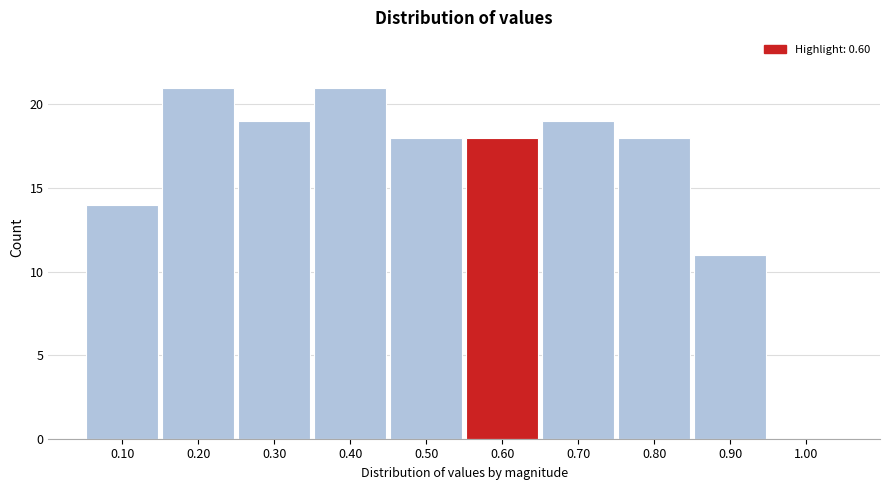

Reading left to right, list every bar in this chart as the range it spans on the x-axis followed by its height. The values are not printed on the chart, so give them approximately, as read against the axis.

0.05 to 0.15: 14
0.15 to 0.25: 21
0.25 to 0.35: 19
0.35 to 0.45: 21
0.45 to 0.55: 18
0.55 to 0.65: 18
0.65 to 0.75: 19
0.75 to 0.85: 18
0.85 to 0.95: 11
0.95 to 1.05: 0